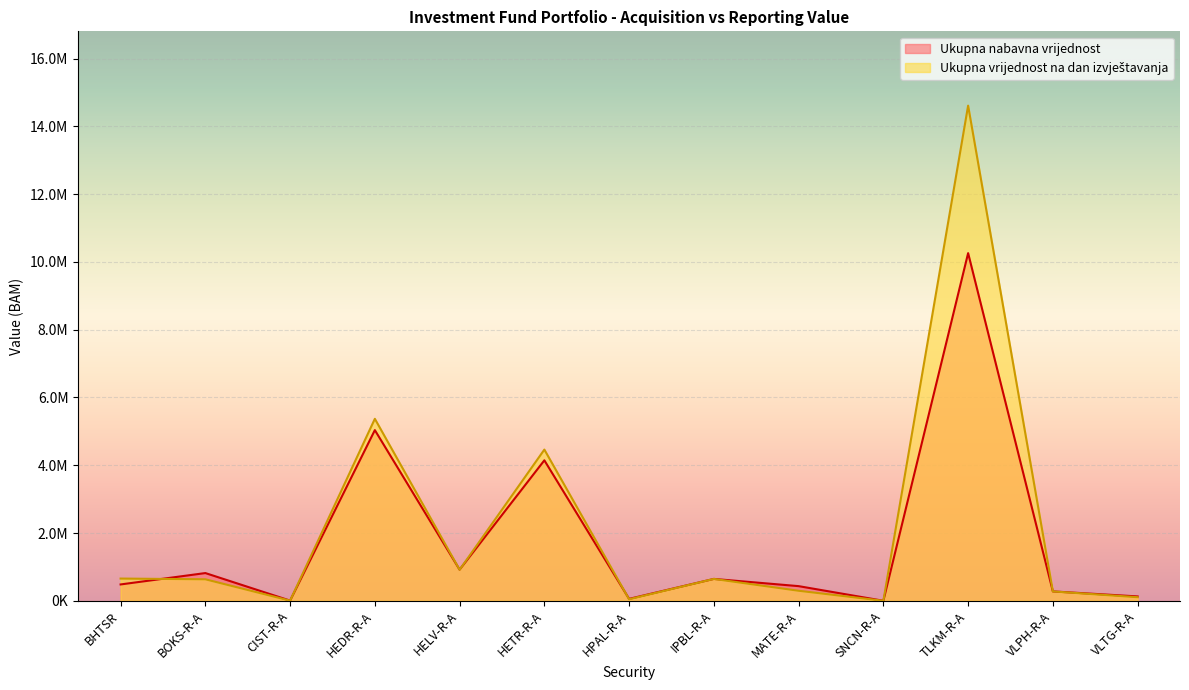

Read the Ukupna nabavna vrijednost value at HEDR-R-A.

5035766.0